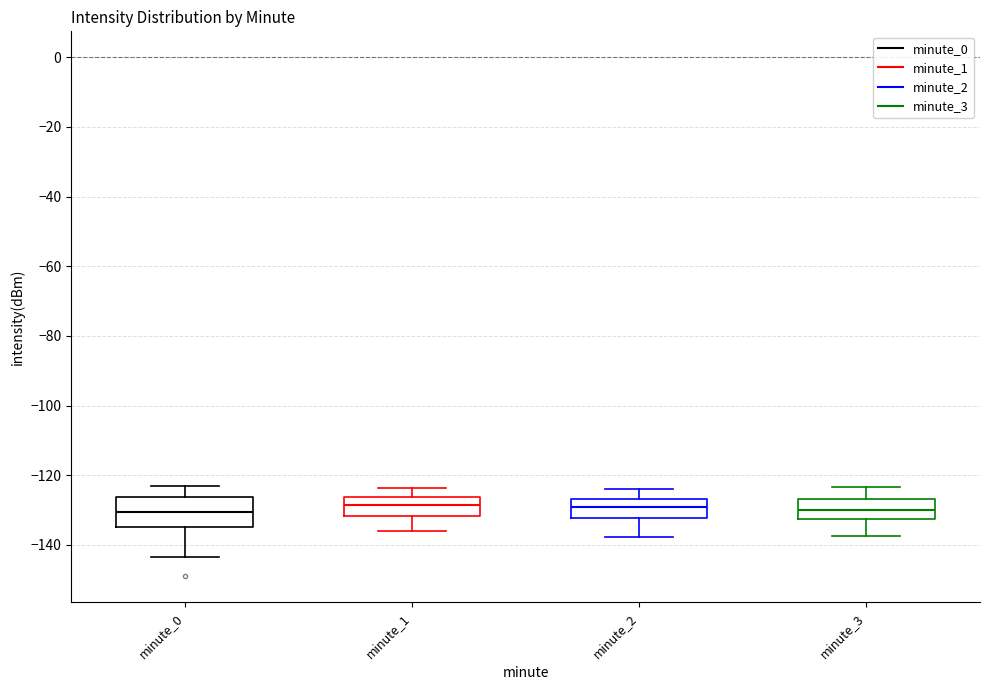

Reading left to right, transcribe this box plot: for each box, give where its median line is, the range the box spans, and where its two whiskers end, as read against the y-axis. The values are not printed on the chart, so give them approximately, as read against the axis.

minute_0: median -130, box -134 to -126, whiskers -144 to -124
minute_1: median -128, box -132 to -126, whiskers -136 to -124
minute_2: median -130, box -132 to -126, whiskers -138 to -124
minute_3: median -130, box -132 to -126, whiskers -138 to -124